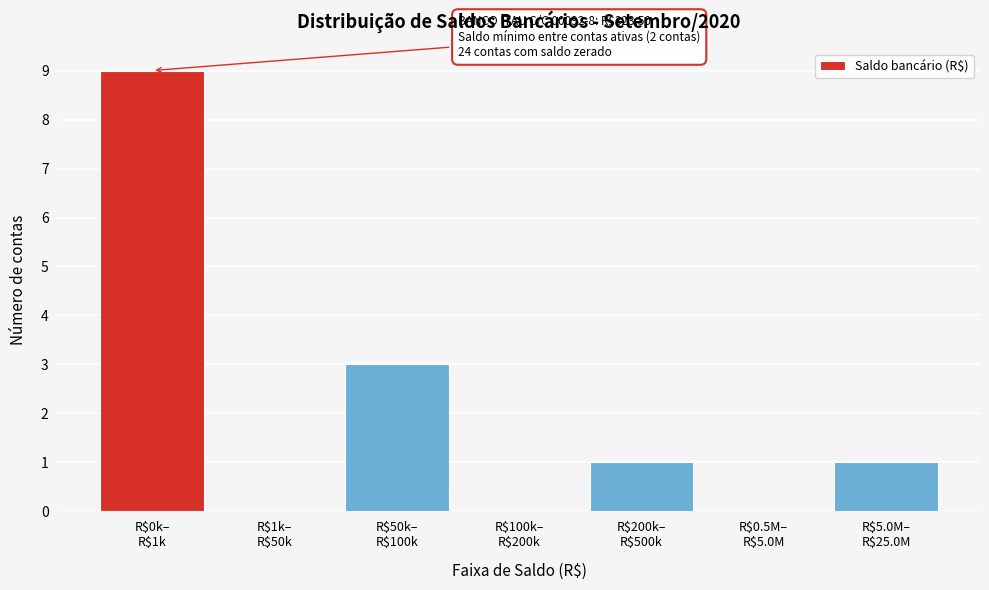

What is the maximum value shown in the chart?

9